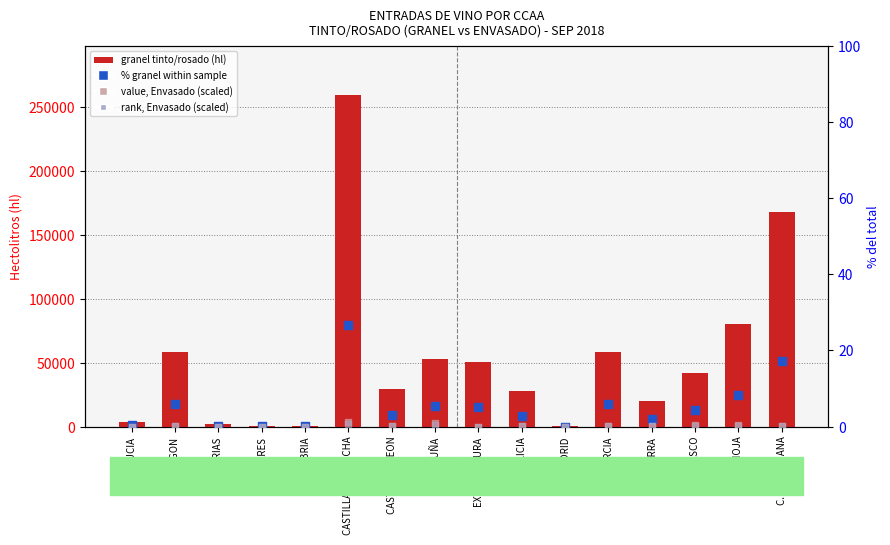

Which series contains the lowest Y value?

value, Envasado